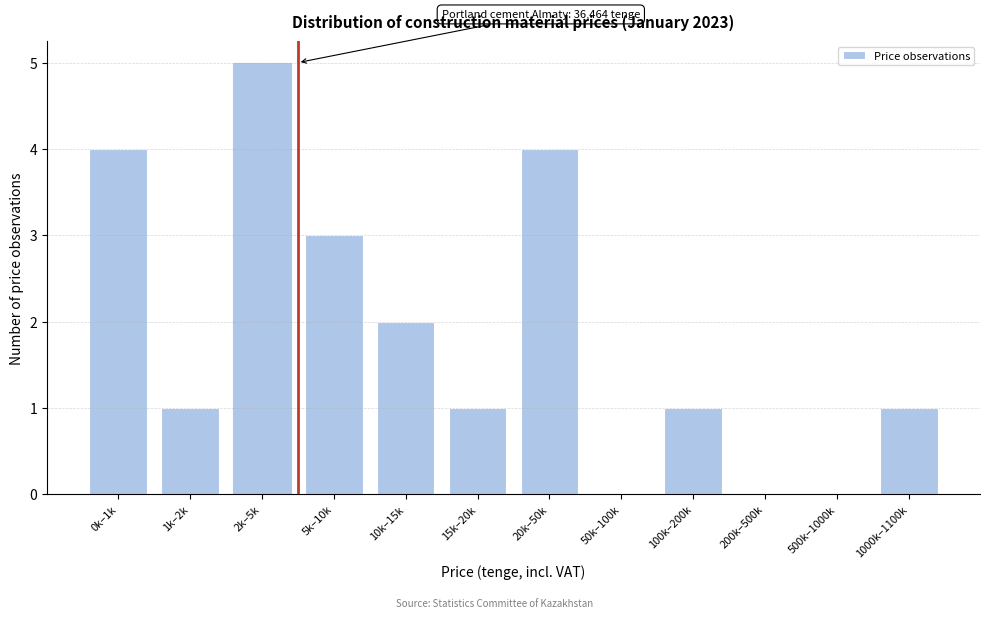

Reading left to right, transcribe all the data shown in this chart.

0k–1k=4	1k–2k=1	2k–5k=5	5k–10k=3	10k–15k=2	15k–20k=1	20k–50k=4	50k–100k=0	100k–200k=1	200k–500k=0	500k–1000k=0	1000k–1100k=1